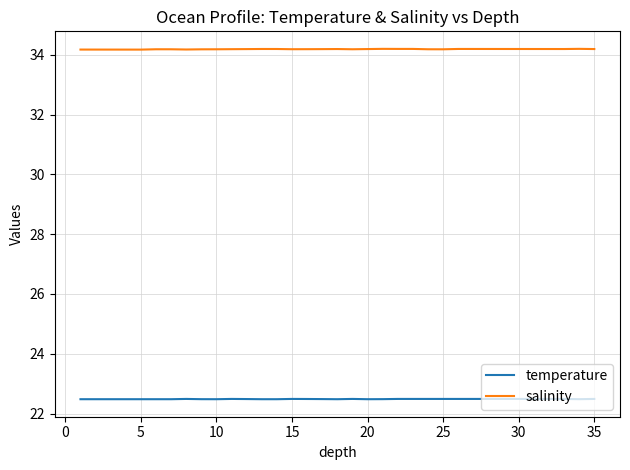

True or false: salinity has more than 1 points higher than both neighbors.

True